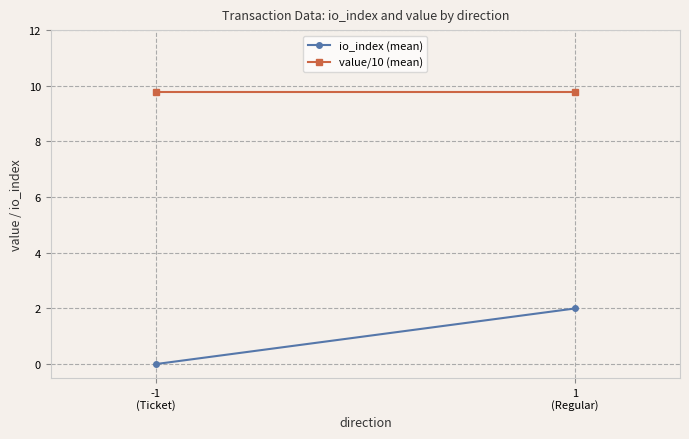

At how many categories does at least one series exceed 5?

2